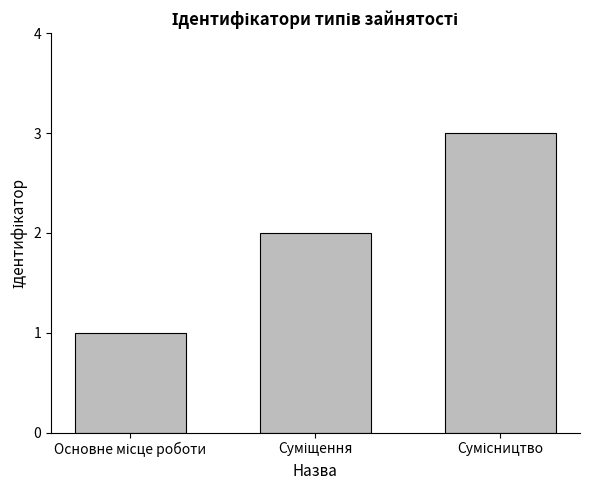

How many bars are there in total?

3